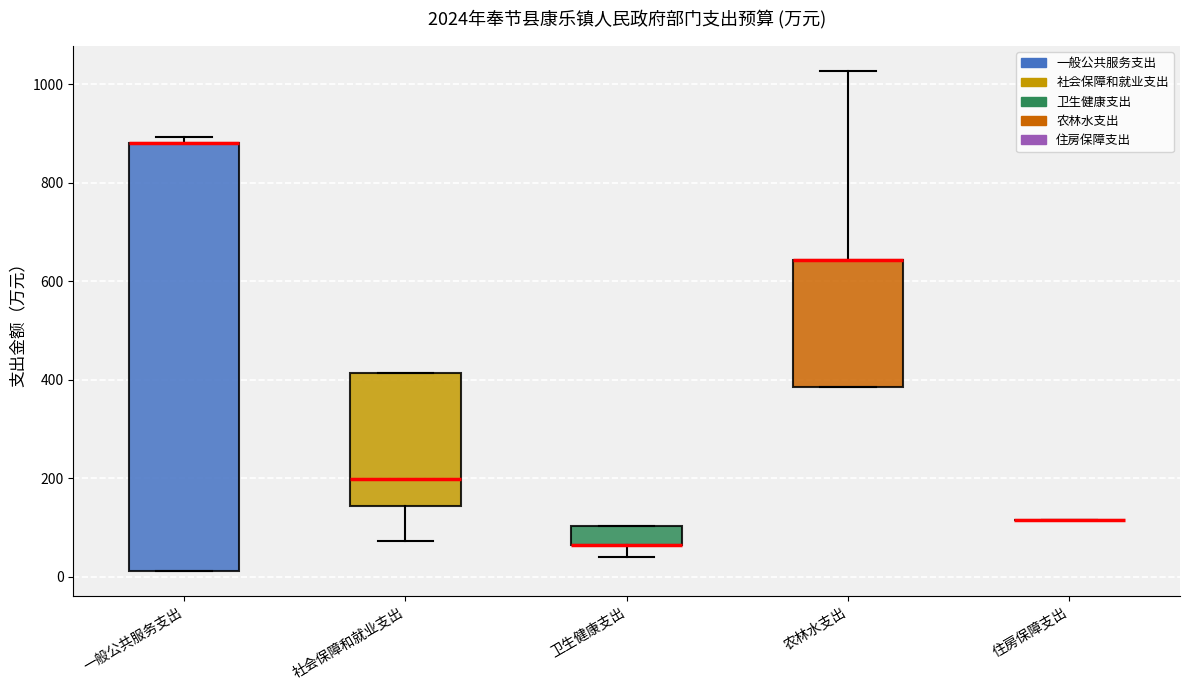

Where is the upper edge of the box for 农林水支出 on the y-axis? The values are not printed on the chart, so give them approximately, as read against the axis.

640